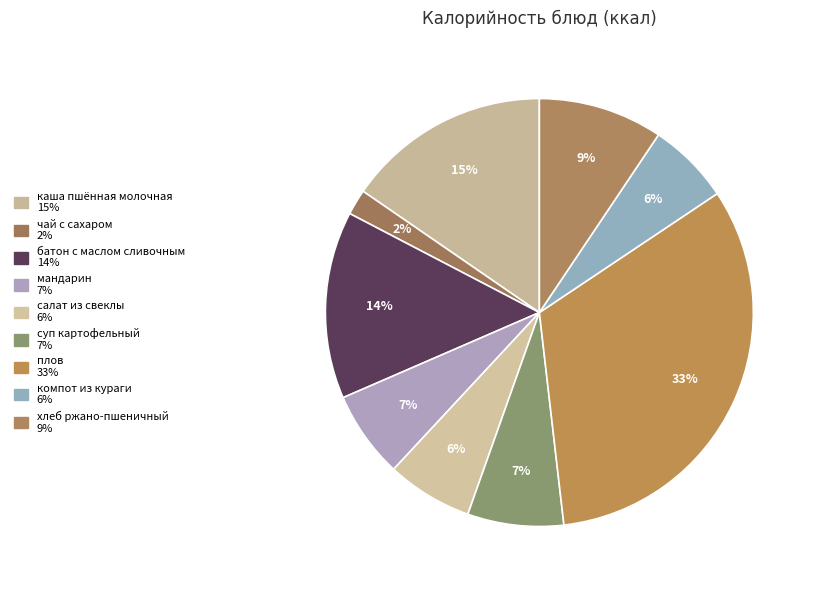

Count the number of slices in the pie.

9